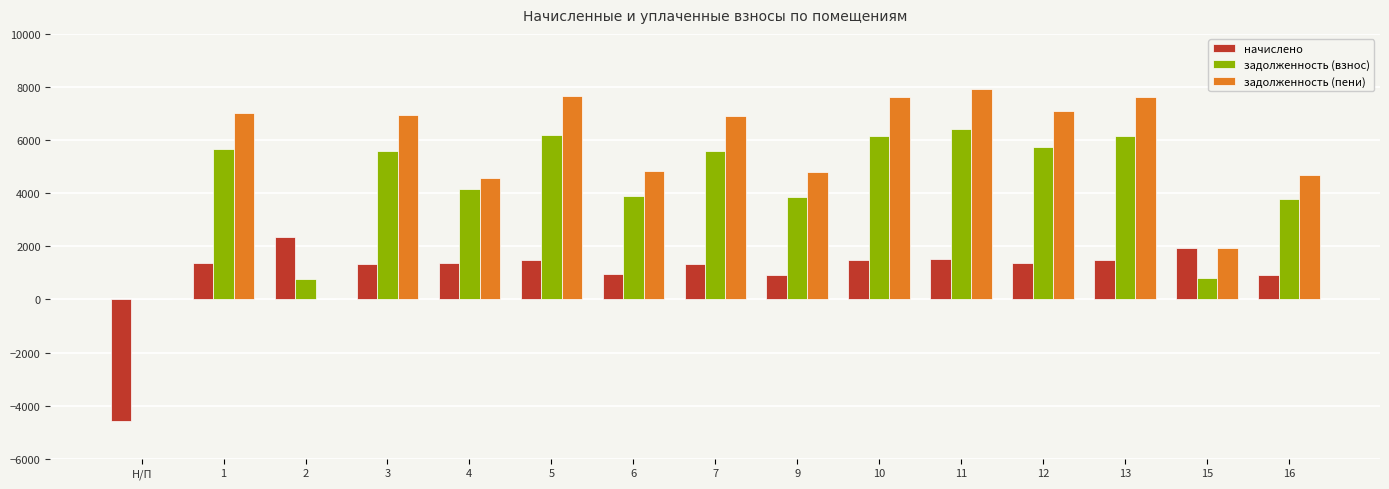

Is the value of задолженность (взнос) at 6 greater than the value of задолженность (пени) at 7?

No